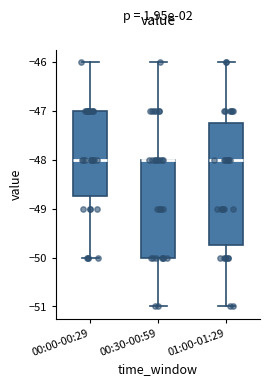

Reading left to right, transcribe this box plot: for each box, give where its median line is, the range the box spans, and where its two whiskers end, as read against the y-axis. The values are not printed on the chart, so give them approximately, as read against the axis.

00:00-00:29: median -48.0, box -48.7 to -47.0, whiskers -50.0 to -46.0
00:30-00:59: median -48.0 (drawn on the box's upper edge), box -50.0 to -48.0, whiskers -51.0 to -46.0
01:00-01:29: median -48.0, box -49.7 to -47.2, whiskers -51.0 to -46.0